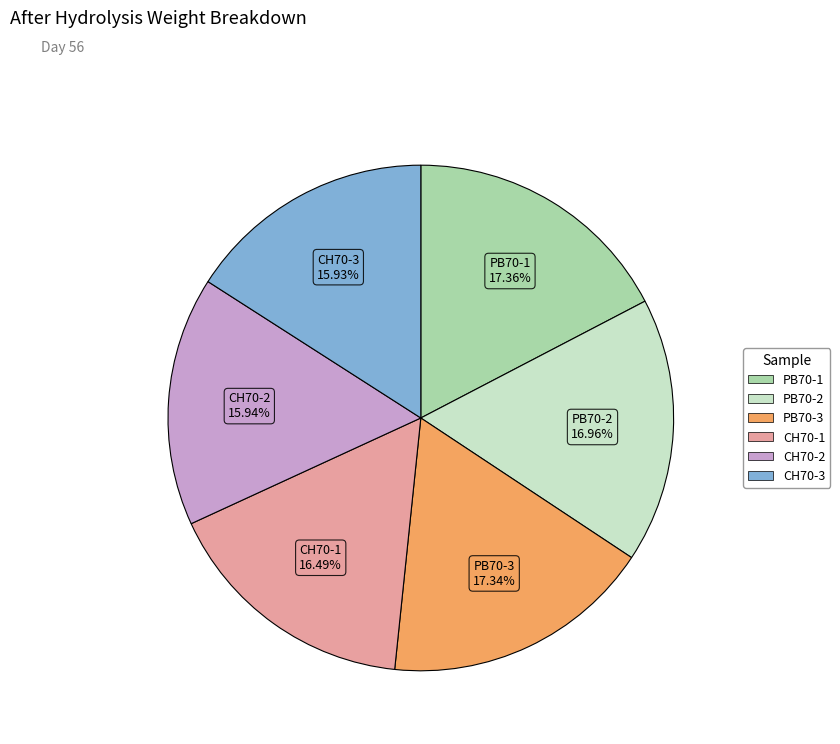

Between CH70-1 and CH70-3, which is larger?

CH70-1